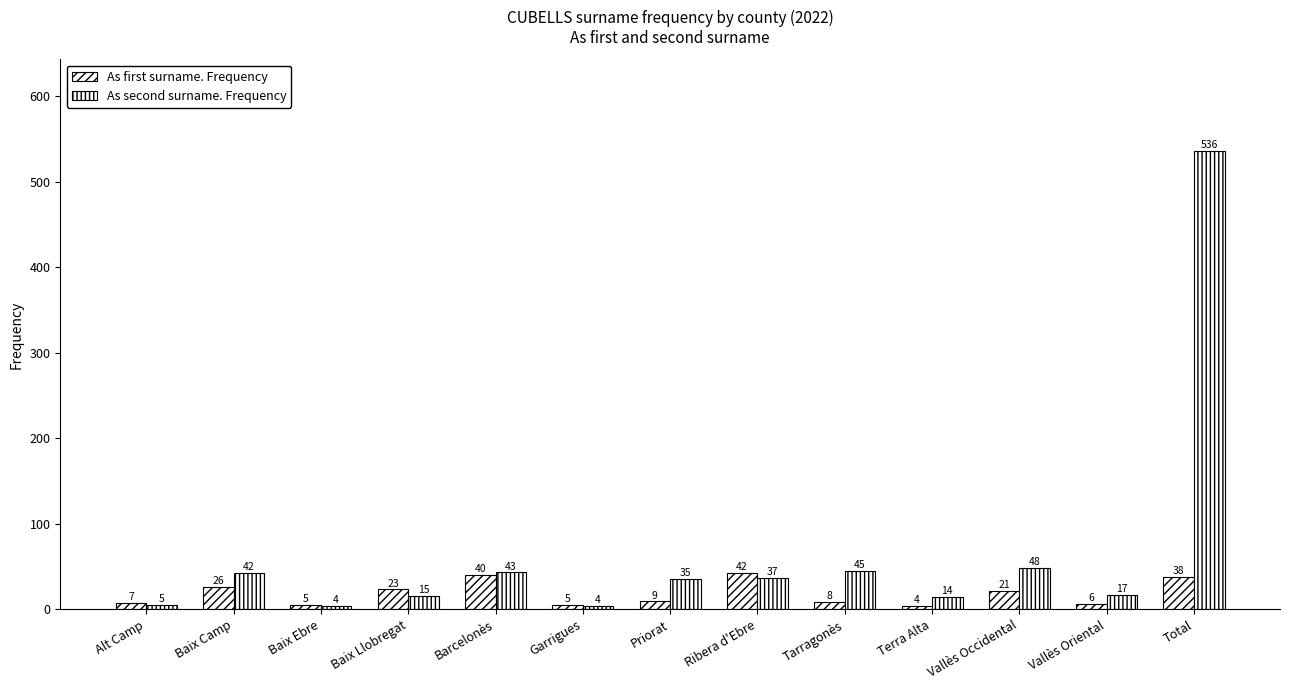

How many distinct data groups are displayed?

2